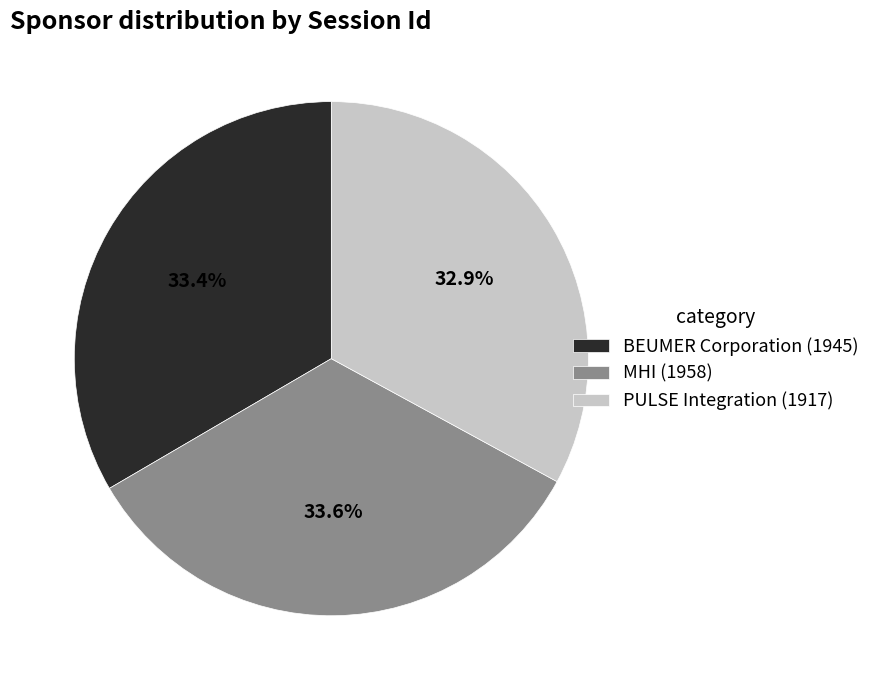

Does PULSE Integration account for over 50% of the chart?

No